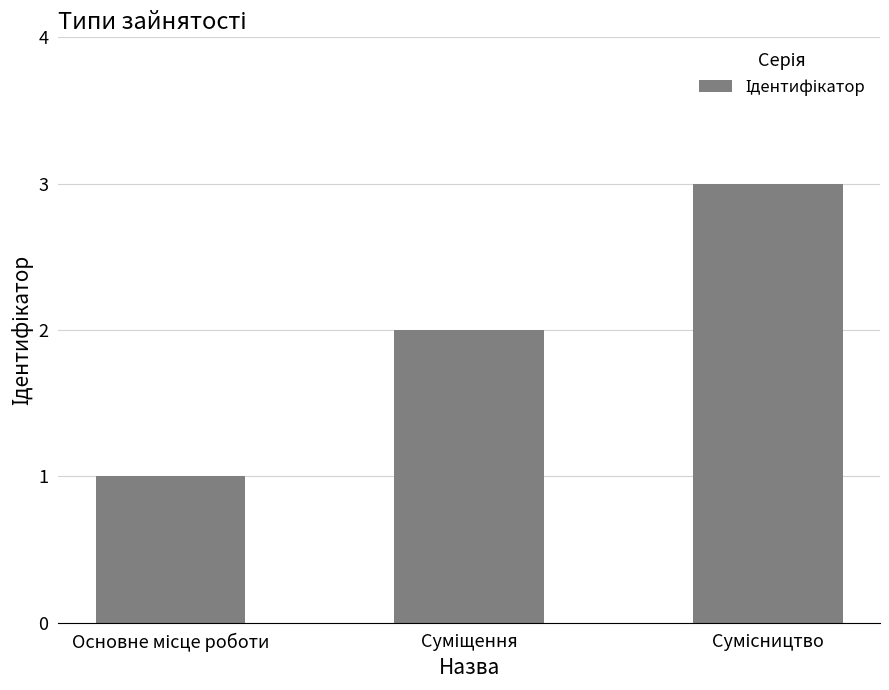

What is the sum of all values?

6